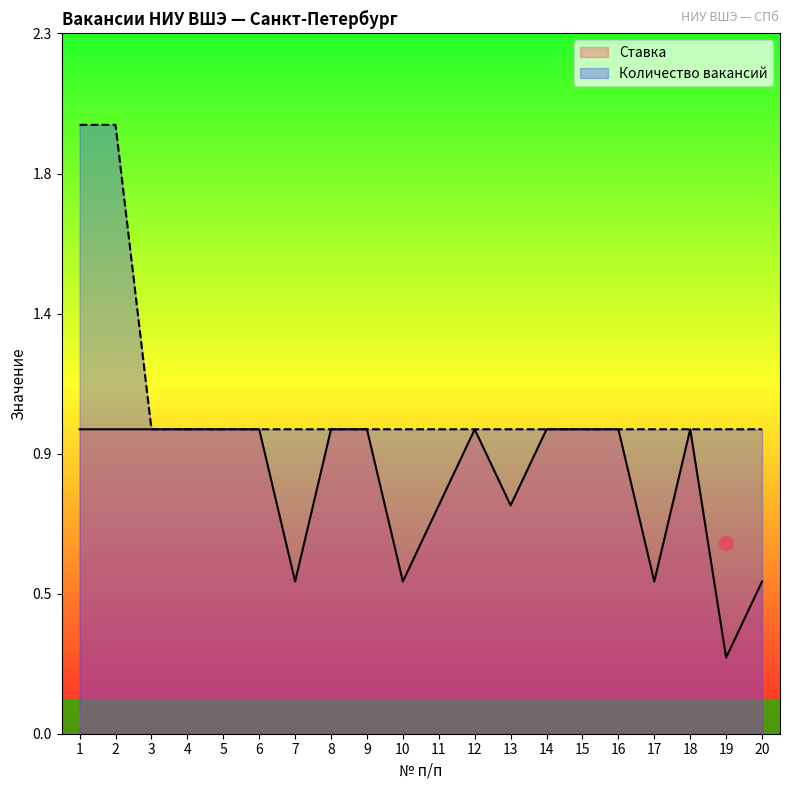

What are all the series names shown in the legend?

Ставка, Количество вакансий